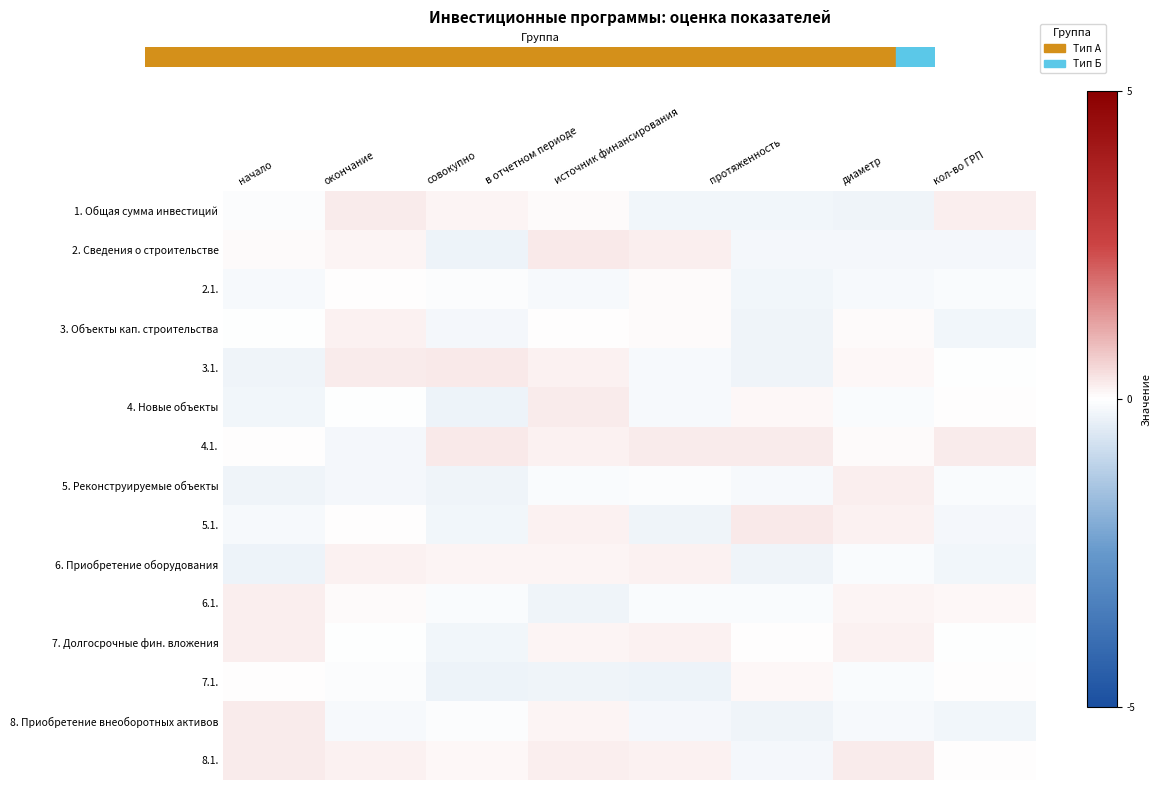

Between протяженность and кол-во ГРП, which is larger?

кол-во ГРП